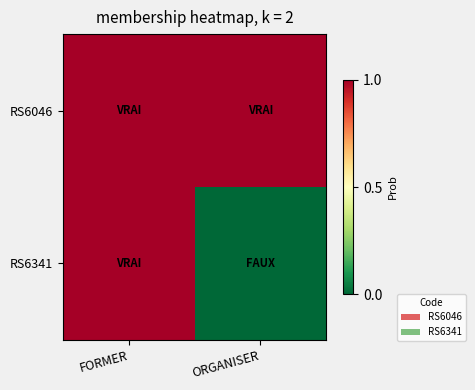

Reading left to right, list all the values displayed in this chart.

RS6046: FORMER=1	ORGANISER=1
RS6341: FORMER=1	ORGANISER=0